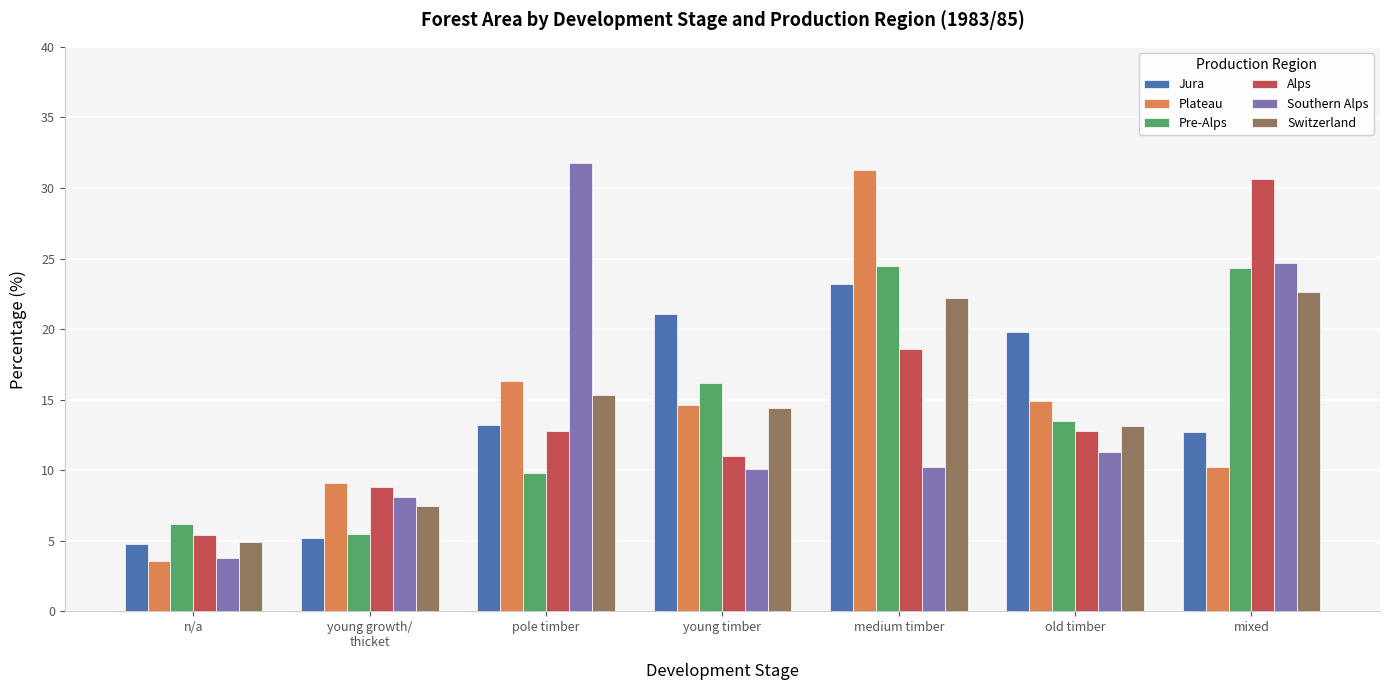

At which category does the chart reach its minimum across all series?

n/a